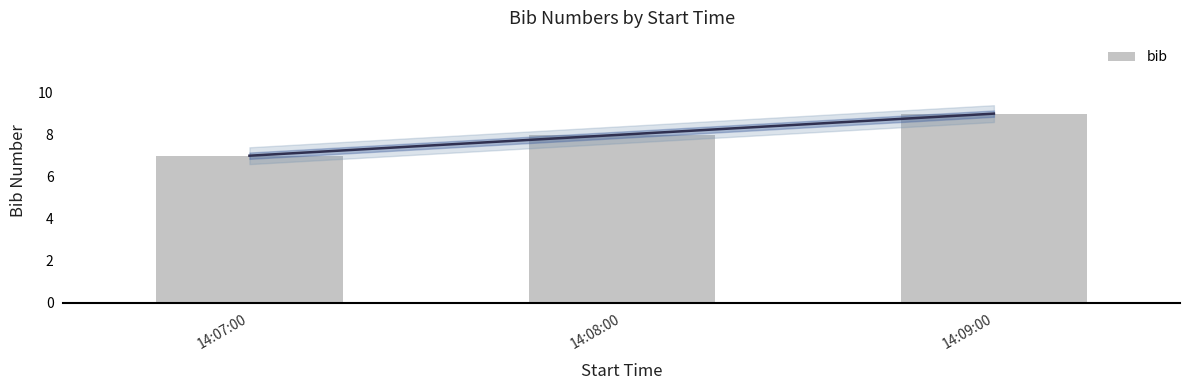

List the labels in order of value, smallest first.

14:07:00, 14:08:00, 14:09:00